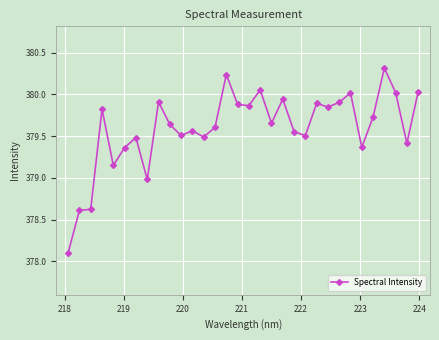

True or false: the data has more than 0 interior local peaks.

True